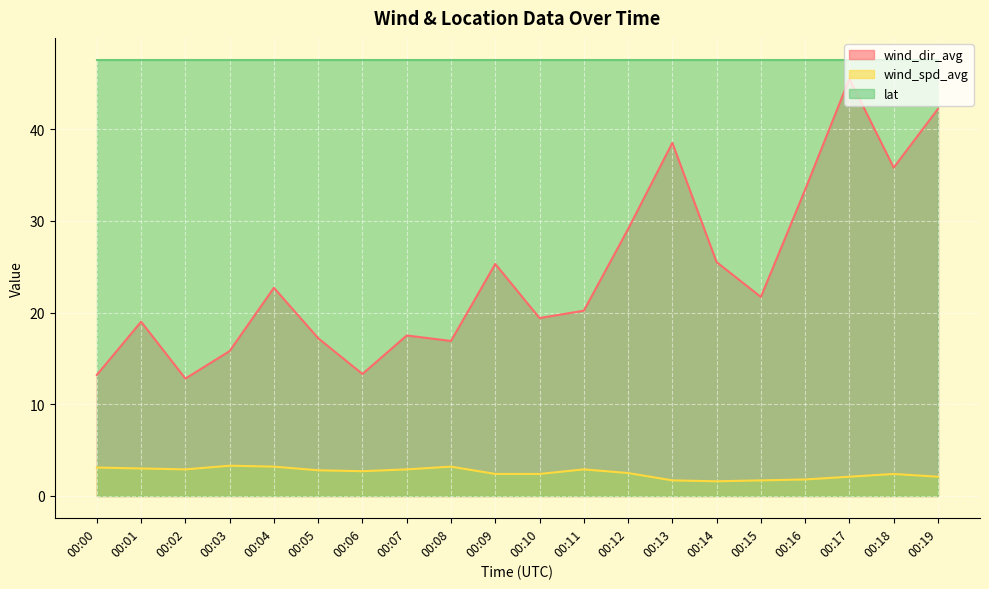

Rank the categories by wind_spd_avg value from lowest to highest.

00:14, 00:13, 00:15, 00:16, 00:17, 00:19, 00:09, 00:10, 00:18, 00:12, 00:06, 00:05, 00:02, 00:07, 00:11, 00:01, 00:00, 00:04, 00:08, 00:03